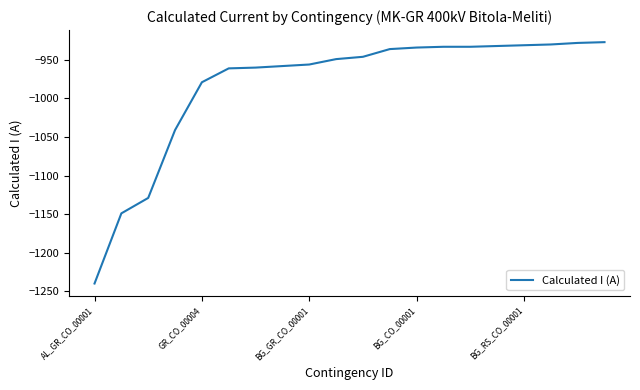

What is the greatest value displayed?

-927